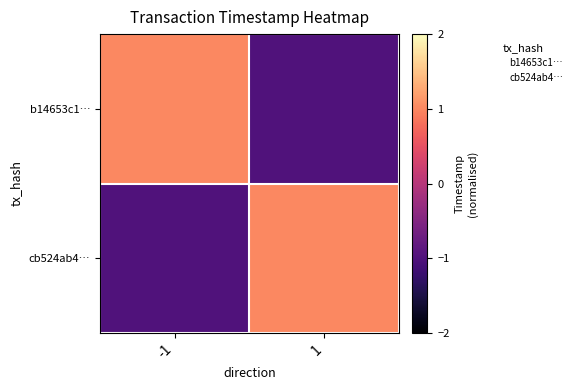

Reading right to left, extract all data points from this chart.

b14653c1…: 1=-1	-1=1
cb524ab4…: 1=1	-1=-1